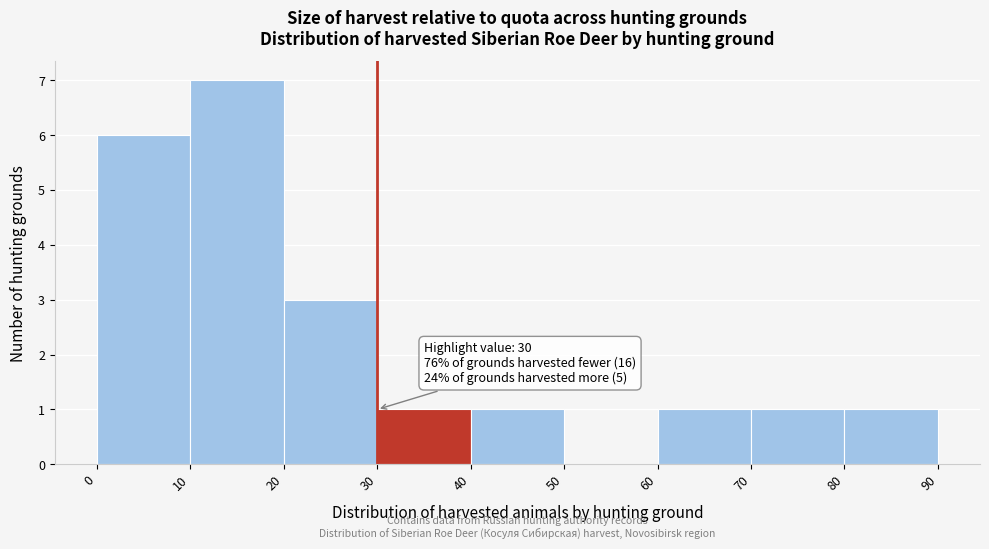

Which range on the x-axis has the tallest bar?

10 to 20